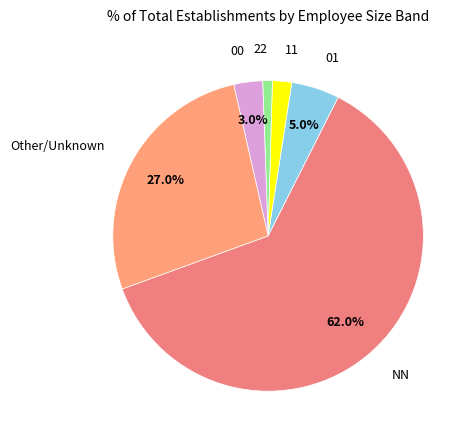

Which category has the smallest portion of the pie?

22